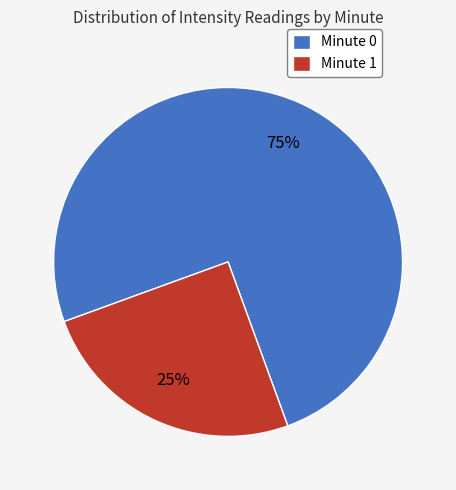

To the nearest percent, what portion does Minute 0 represent?

75%